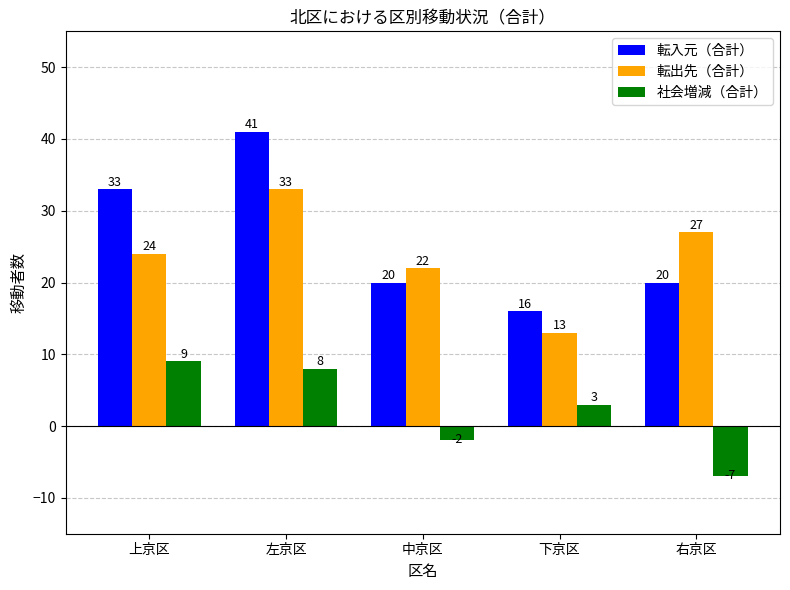

Where does the 転入元（合計） series first go above 20?

上京区